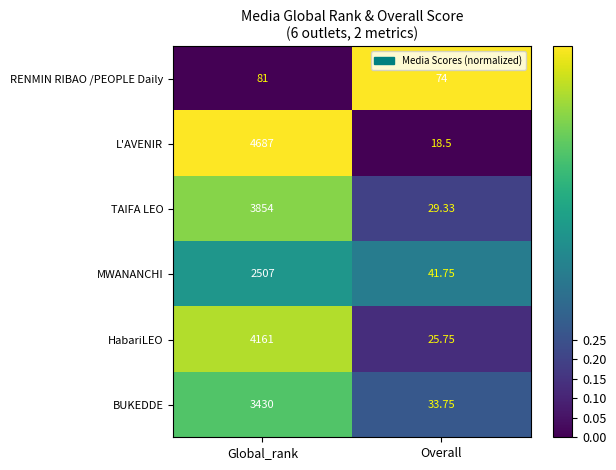

Which label corresponds to the largest value in the chart?

Global_rank